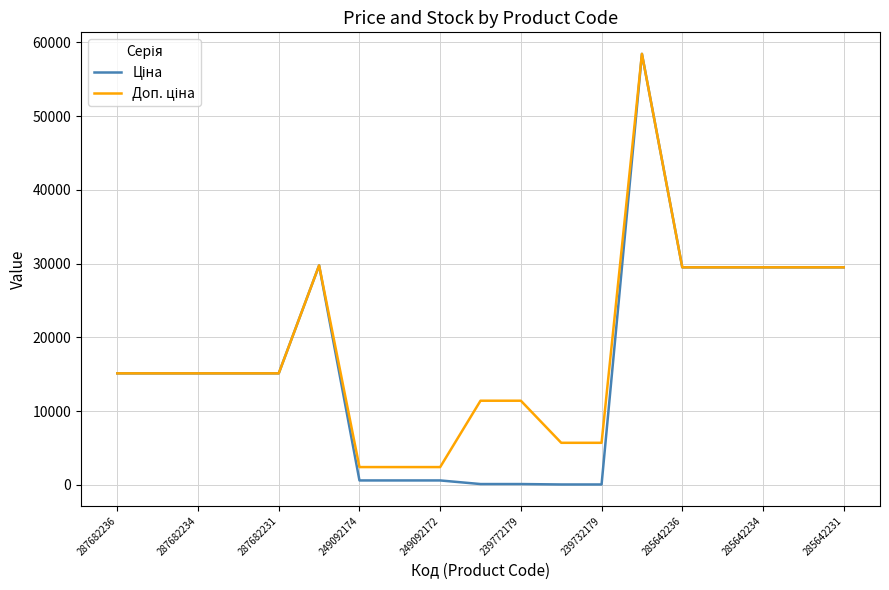

What is the maximum value shown in the chart?

58426.5